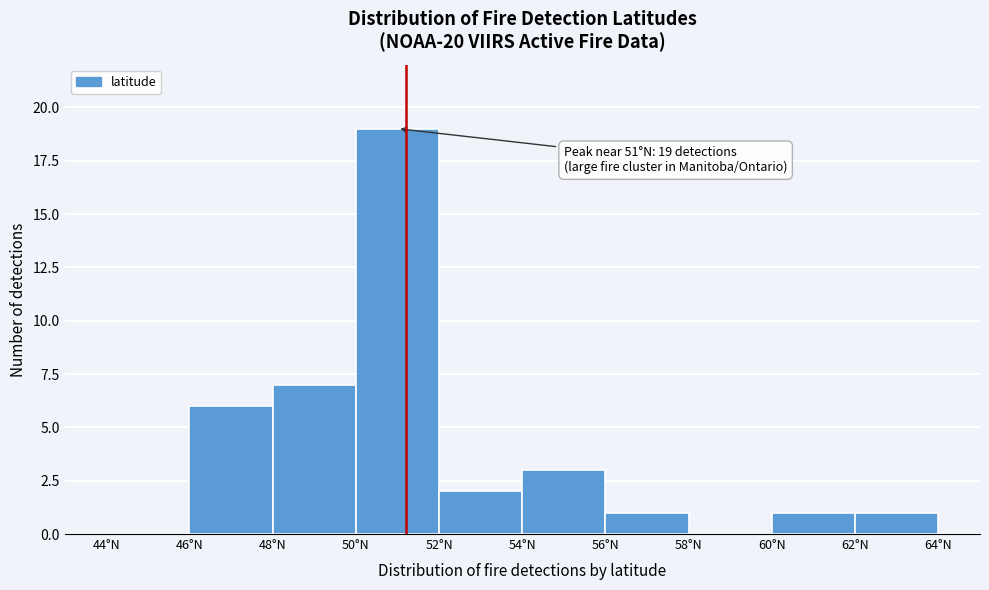

Over which range of the x-axis is the bar tallest?

50 to 52